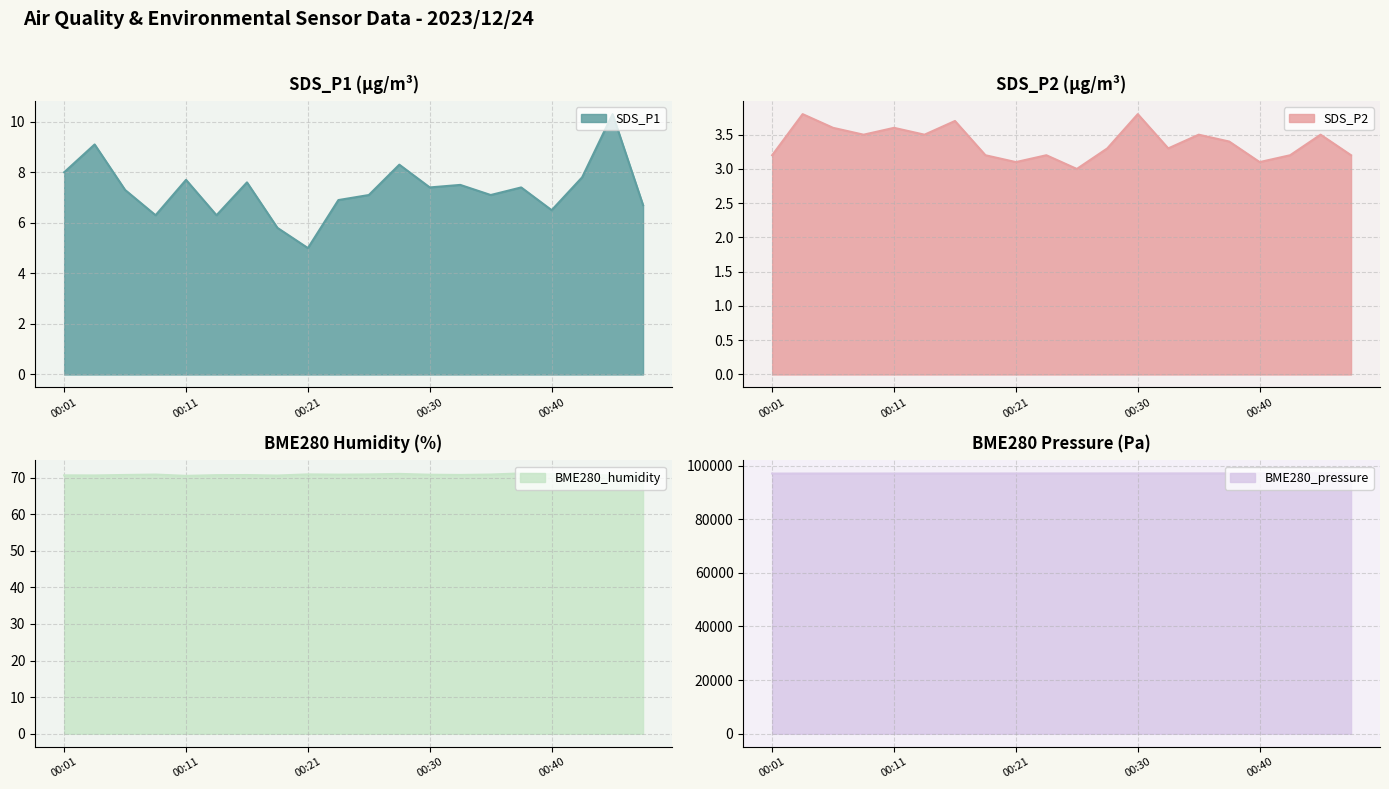

The BME280_pressure series shows 97069.8 at 00:23. True or false?

True